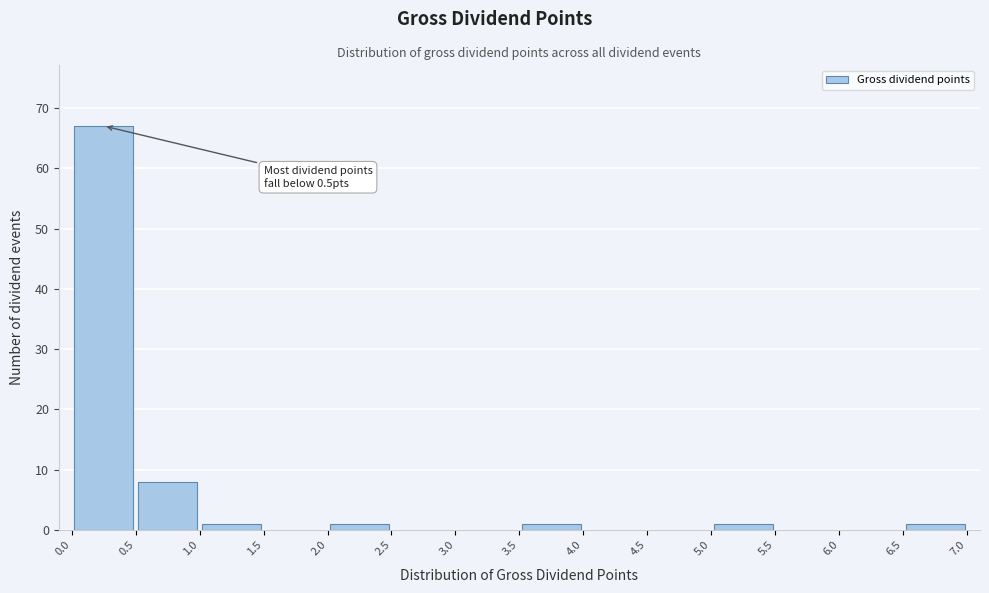

Which range on the x-axis has the tallest bar?

0.0 to 0.5